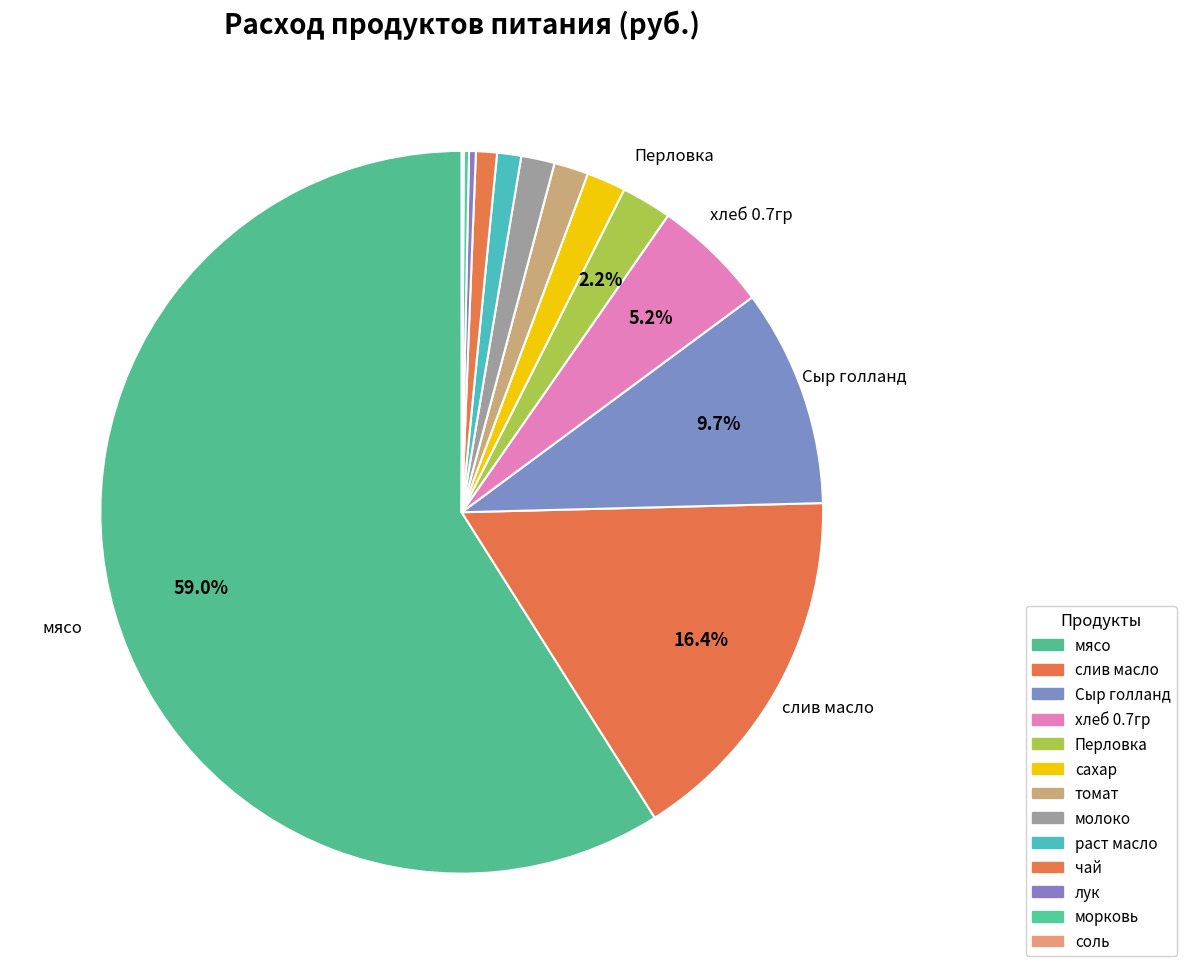

Count the number of slices in the pie.

13